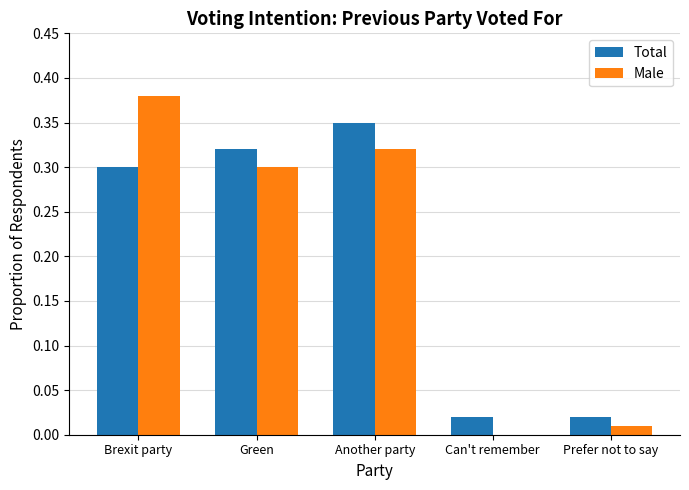

At which category does the chart reach its peak across all series?

Brexit party